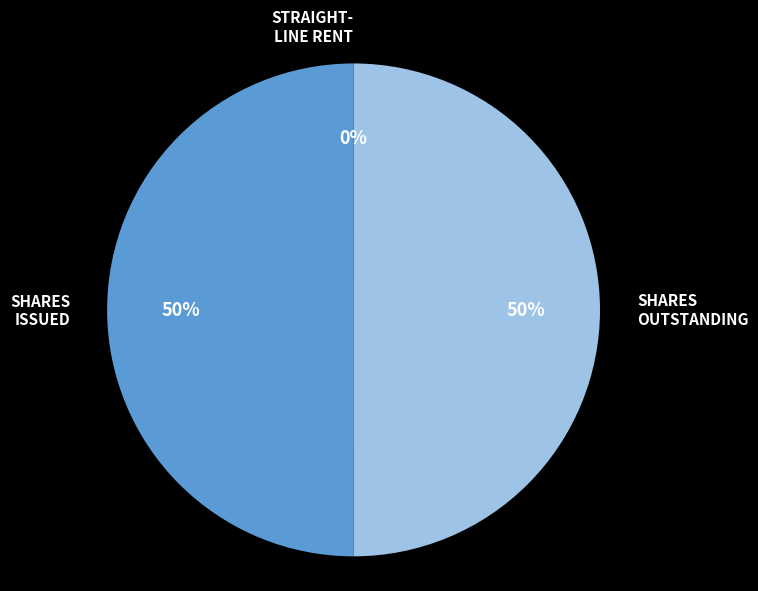

To the nearest percent, what is the difference between the largest and smallest slice percentages?

50%